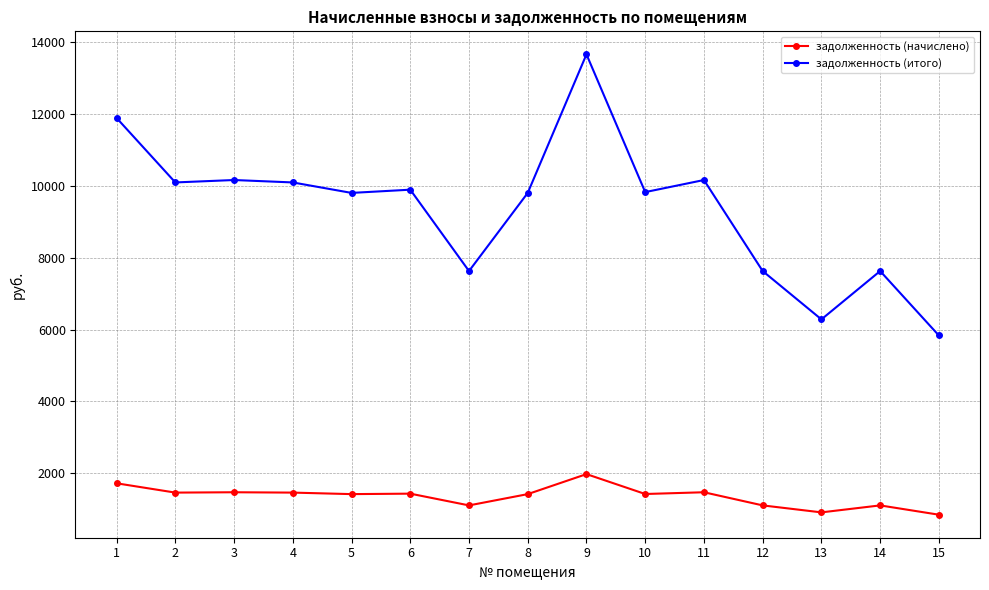

Which series changed the most between 1 and 13?

задолженность (итого)